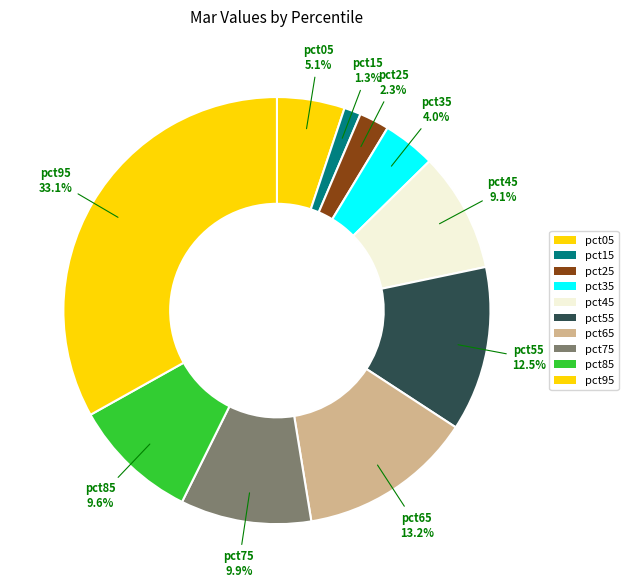

Which category has the smallest portion of the pie?

pct15